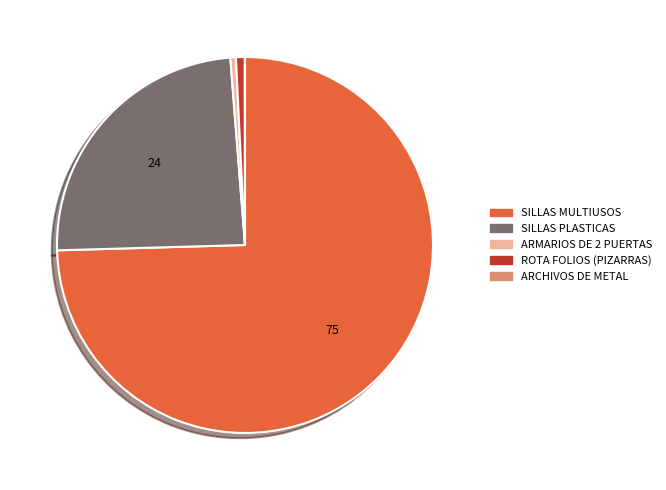

Does any single category account for the majority?

Yes